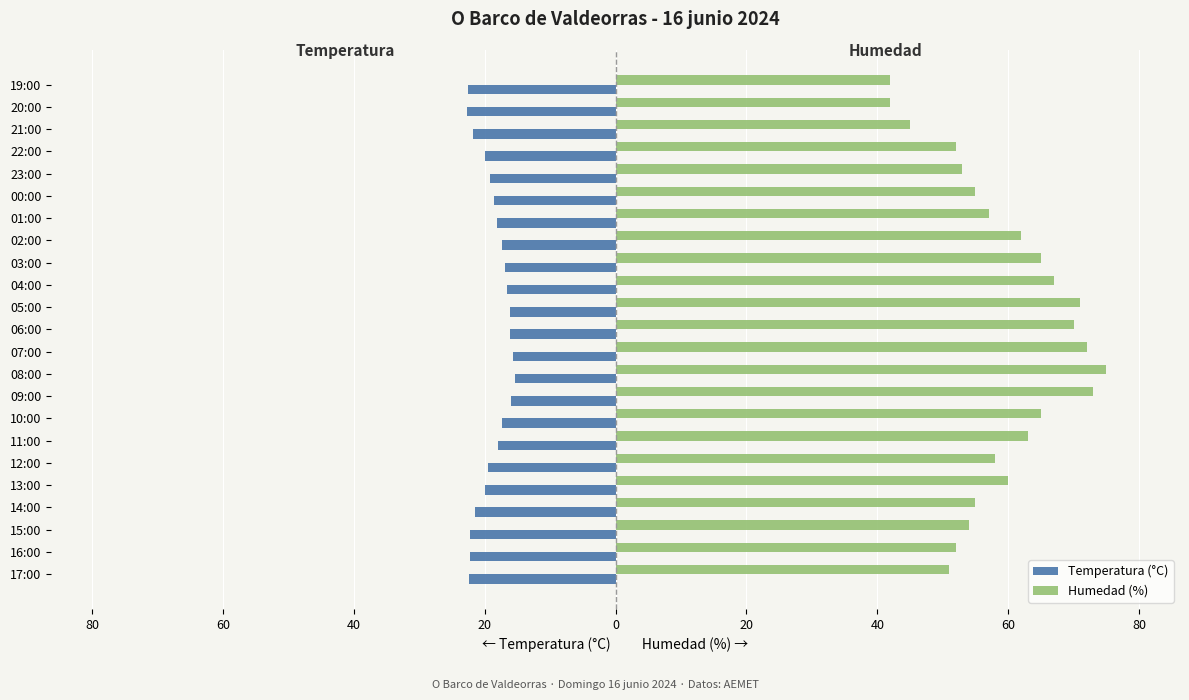

What is the sum of all Humedad (%) values?

1359.0